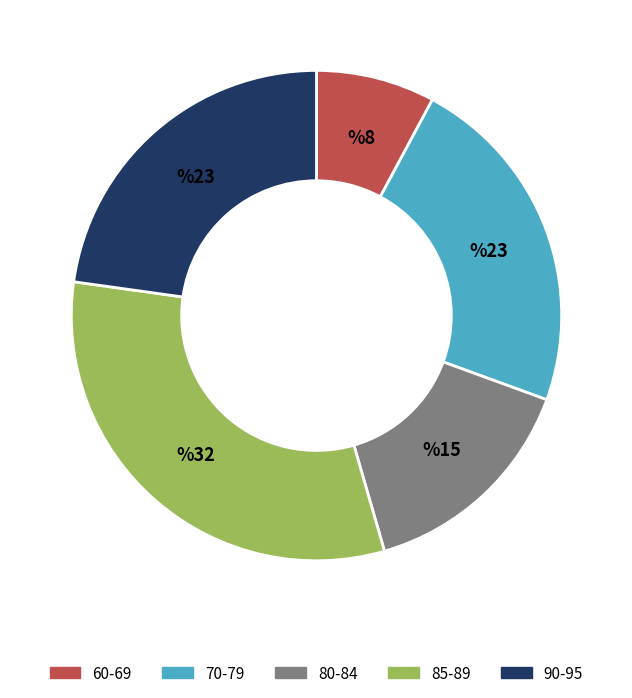

Combined, do 90-95 and 85-89 account for over 50%?

Yes